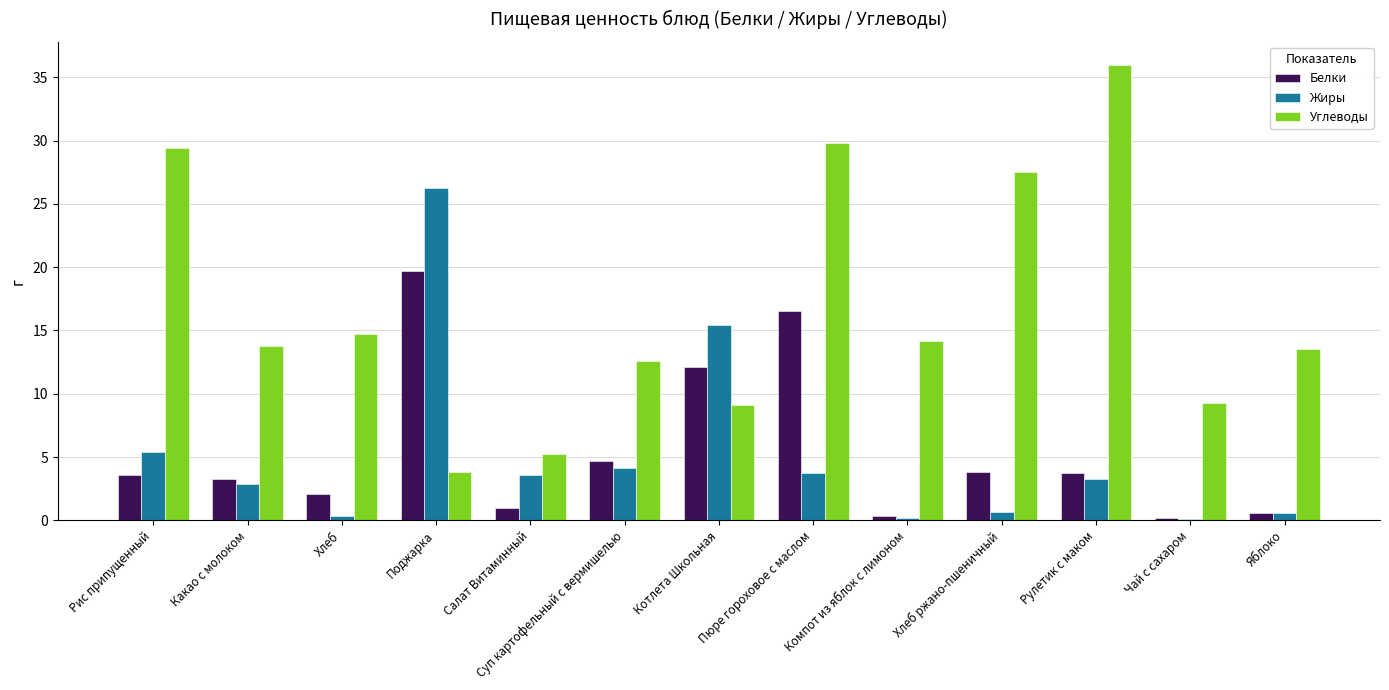

Between Поджарка and Суп картофельный с вермишелью, which series saw the biggest shift?

Жиры